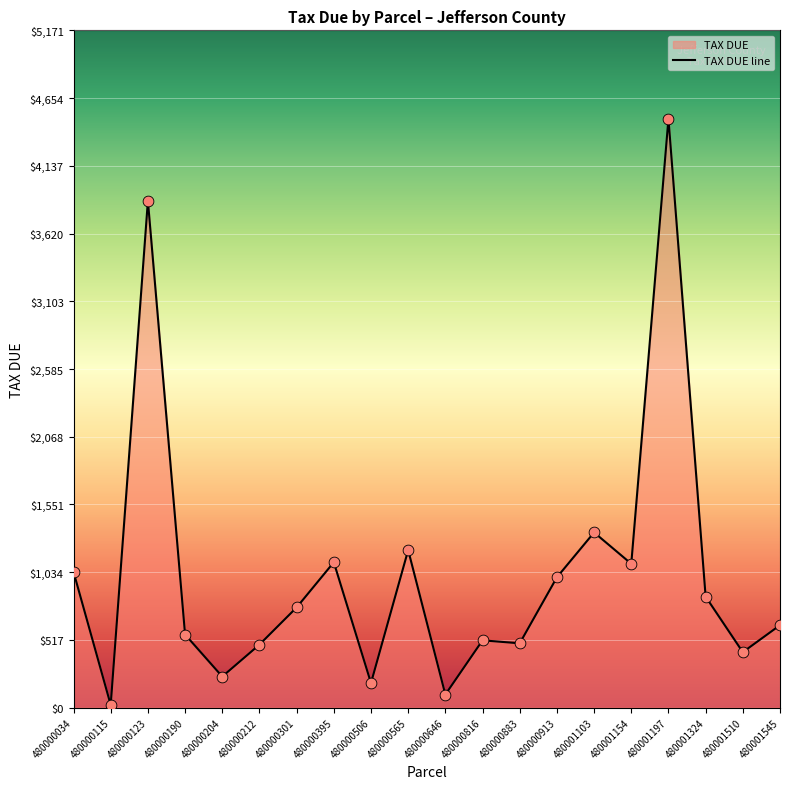

What is the change in value from 480000190 to 480001324?

+289.1